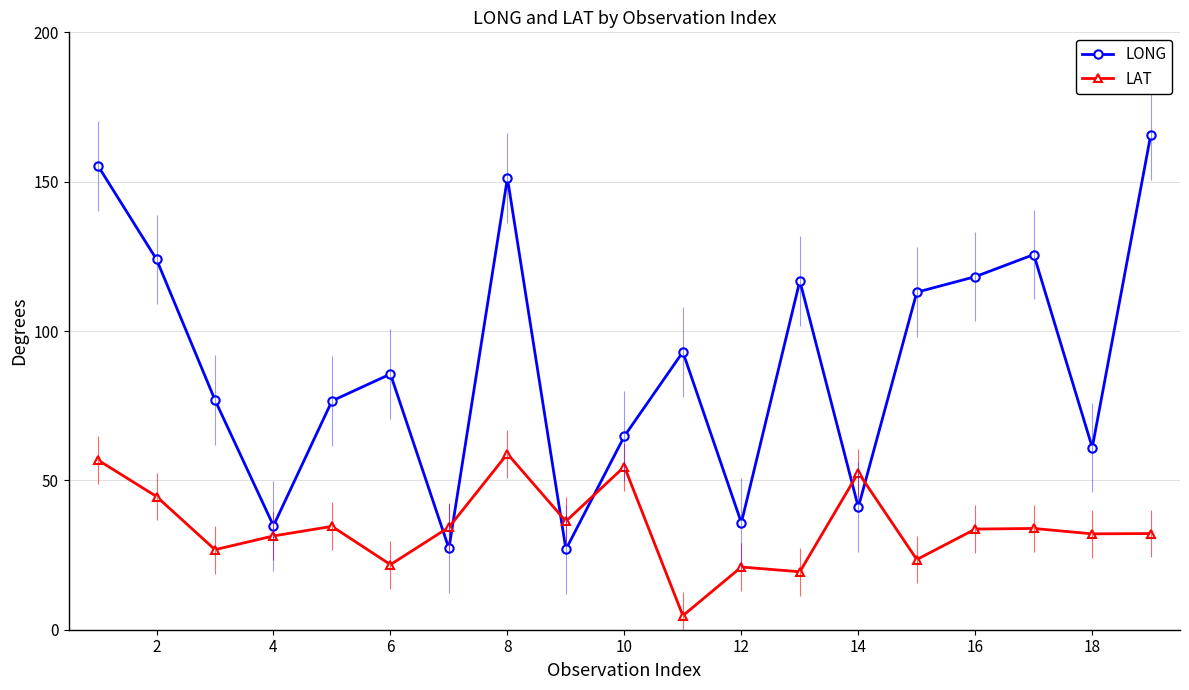

Does the chart have visible grid lines?

Yes